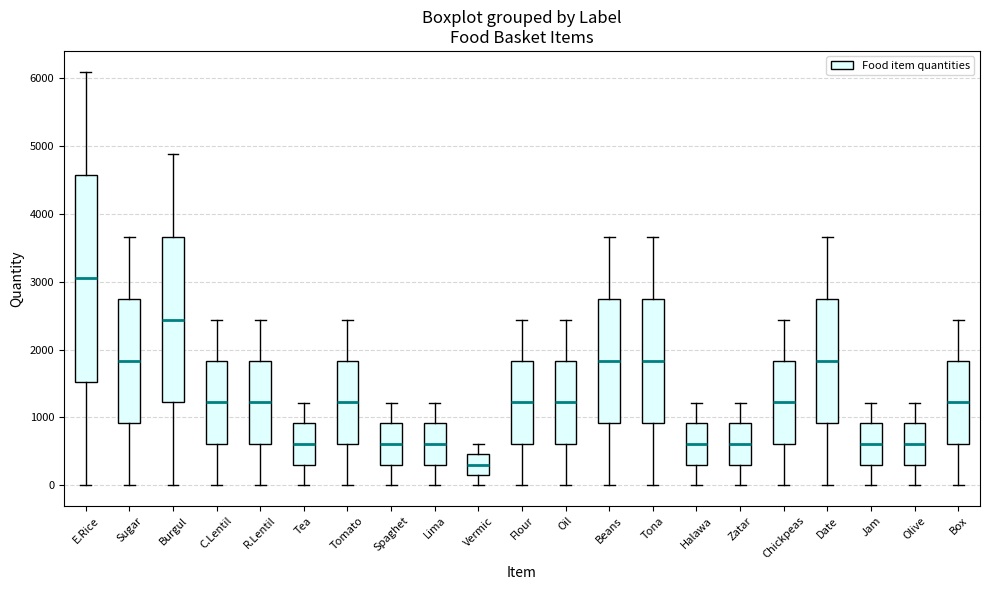

Reading left to right, read every box against the y-axis: the position of its median line, the range the box covers, and the ends of its whiskers. The values are not printed on the chart, so give them approximately, as read against the axis.

E.Rice: median 3100, box 1500 to 4600, whiskers 0 to 6100
Sugar: median 1800, box 900 to 2700, whiskers 0 to 3700
Burgul: median 2400, box 1200 to 3700, whiskers 0 to 4900
C.Lentil: median 1200, box 600 to 1800, whiskers 0 to 2400
R.Lentil: median 1200, box 600 to 1800, whiskers 0 to 2400
Tea: median 600, box 300 to 900, whiskers 0 to 1200
Tomato: median 1200, box 600 to 1800, whiskers 0 to 2400
Spaghet: median 600, box 300 to 900, whiskers 0 to 1200
Lima: median 600, box 300 to 900, whiskers 0 to 1200
Vermic: median 300, box 200 to 500, whiskers 0 to 600
Flour: median 1200, box 600 to 1800, whiskers 0 to 2400
Oil: median 1200, box 600 to 1800, whiskers 0 to 2400
Beans: median 1800, box 900 to 2700, whiskers 0 to 3700
Tona: median 1800, box 900 to 2700, whiskers 0 to 3700
Halawa: median 600, box 300 to 900, whiskers 0 to 1200
Zatar: median 600, box 300 to 900, whiskers 0 to 1200
Chickpeas: median 1200, box 600 to 1800, whiskers 0 to 2400
Date: median 1800, box 900 to 2700, whiskers 0 to 3700
Jam: median 600, box 300 to 900, whiskers 0 to 1200
Olive: median 600, box 300 to 900, whiskers 0 to 1200
Box: median 1200, box 600 to 1800, whiskers 0 to 2400